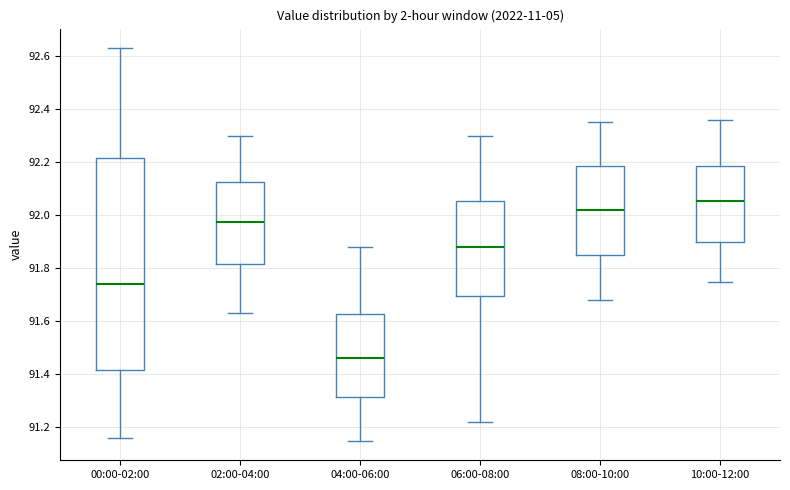

Reading left to right, read every box against the y-axis: the position of its median line, the range the box covers, and the ends of its whiskers. The values are not printed on the chart, so give them approximately, as read against the axis.

00:00-02:00: median 91.74, box 91.42 to 92.22, whiskers 91.16 to 92.64
02:00-04:00: median 91.98, box 91.82 to 92.12, whiskers 91.64 to 92.30
04:00-06:00: median 91.46, box 91.32 to 91.62, whiskers 91.16 to 91.88
06:00-08:00: median 91.88, box 91.70 to 92.06, whiskers 91.22 to 92.30
08:00-10:00: median 92.02, box 91.86 to 92.18, whiskers 91.68 to 92.36
10:00-12:00: median 92.06, box 91.90 to 92.18, whiskers 91.76 to 92.36